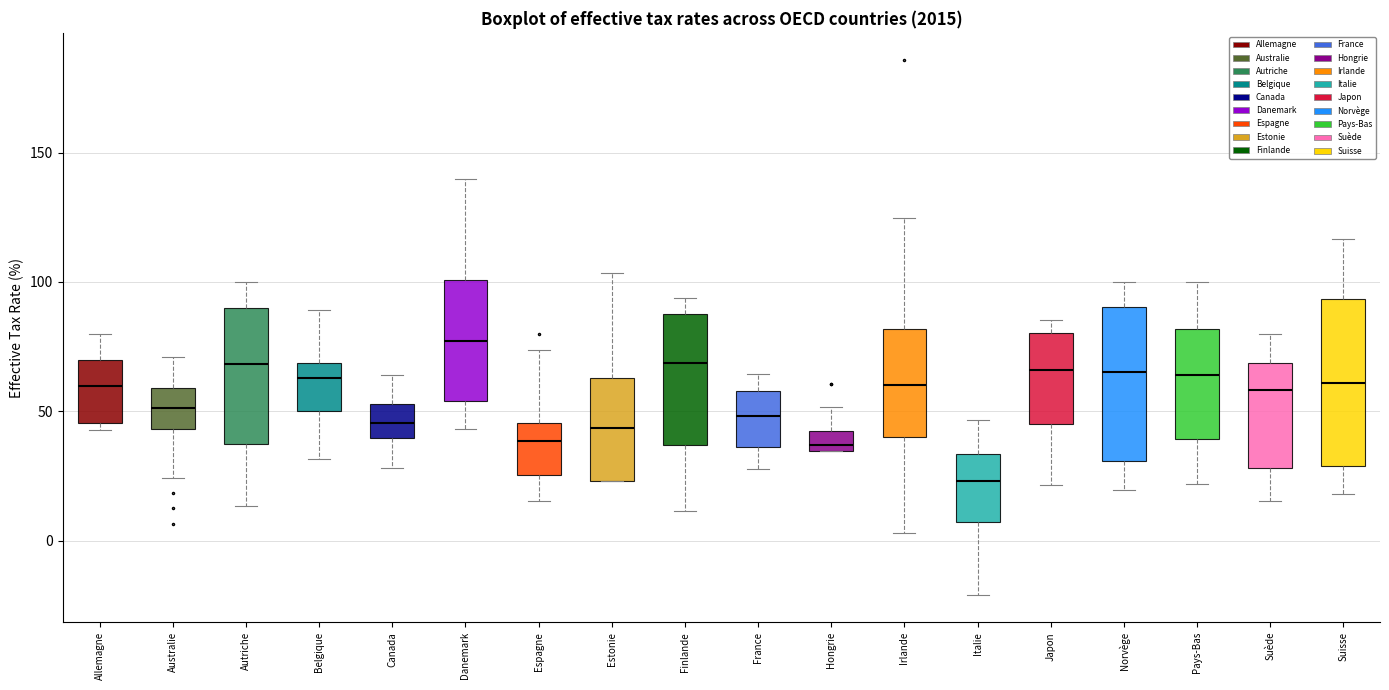

Reading left to right, read every box against the y-axis: the position of its median line, the range the box covers, and the ends of its whiskers. The values are not printed on the chart, so give them approximately, as read against the axis.

Allemagne: median 60, box 45 to 70, whiskers 45 (just below the box's lower edge) to 80
Australie: median 50, box 45 to 60, whiskers 25 to 70
Autriche: median 70, box 35 to 90, whiskers 15 to 100
Belgique: median 65, box 50 to 70, whiskers 30 to 90
Canada: median 45, box 40 to 55, whiskers 30 to 65
Danemark: median 75, box 55 to 100, whiskers 45 to 140
Espagne: median 40, box 25 to 45, whiskers 15 to 75
Estonie: median 45, box 25 to 65, whiskers 25 to 105
Finlande: median 70, box 35 to 85, whiskers 10 to 95
France: median 50, box 35 to 60, whiskers 30 to 65
Hongrie: median 35 (just above the box's lower edge), box 35 to 40, whiskers 35 to 50
Irlande: median 60, box 40 to 80, whiskers 5 to 125
Italie: median 25, box 5 to 35, whiskers -20 to 45
Japon: median 65, box 45 to 80, whiskers 20 to 85
Norvège: median 65, box 30 to 90, whiskers 20 to 100
Pays-Bas: median 65, box 40 to 80, whiskers 20 to 100
Suède: median 60, box 30 to 70, whiskers 15 to 80
Suisse: median 60, box 30 to 95, whiskers 20 to 115